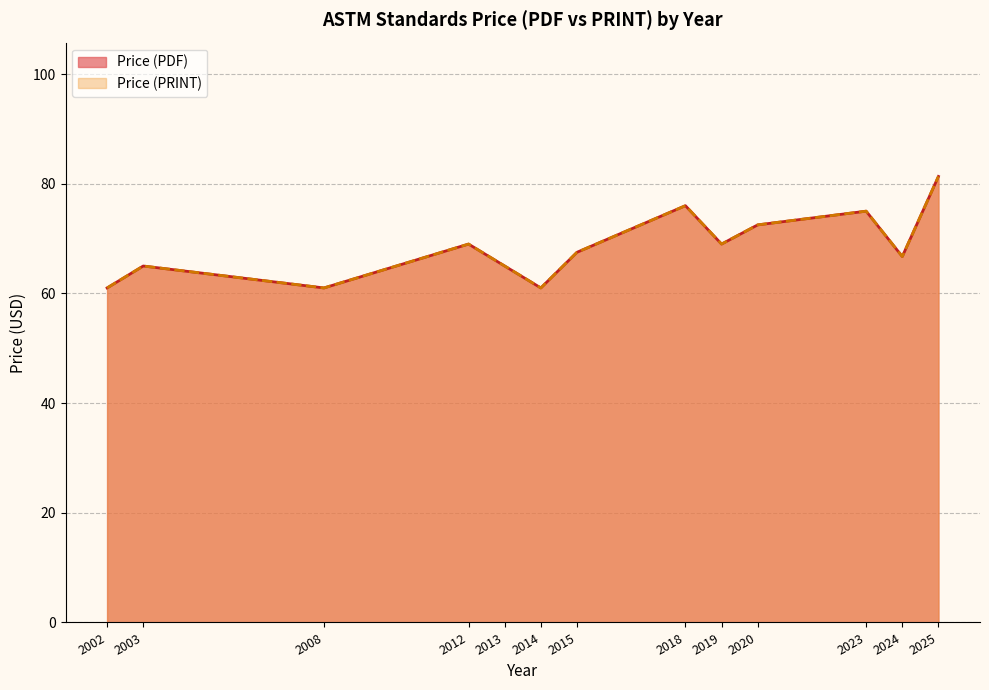

Does the chart display data point markers on the line(s)?

No